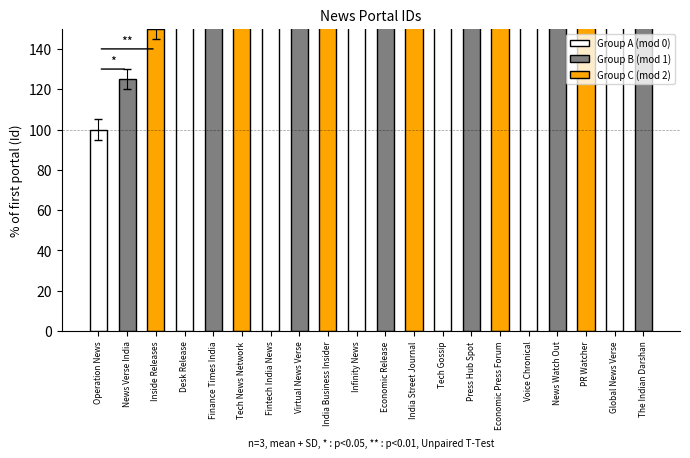

What is the value of the 11th bar from the left?

350